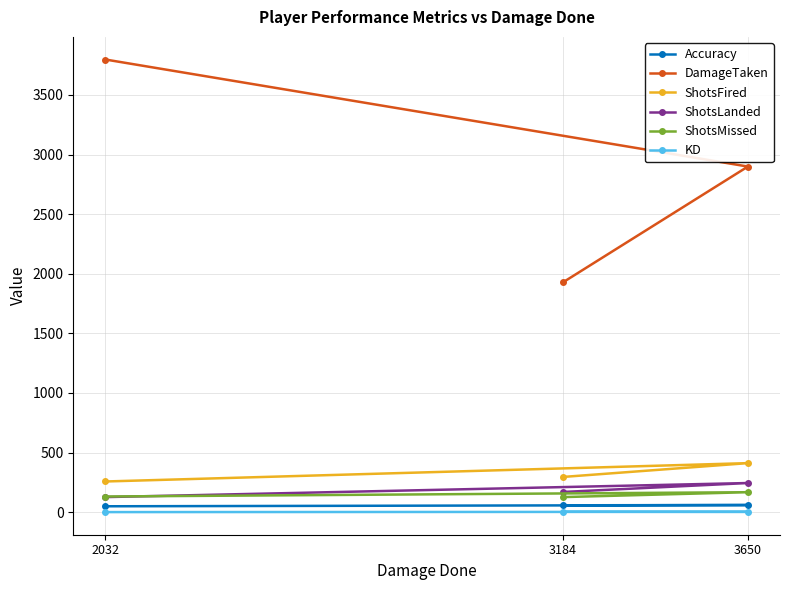

Rank the categories by Accuracy value from lowest to highest.

2032, 3184, 3650